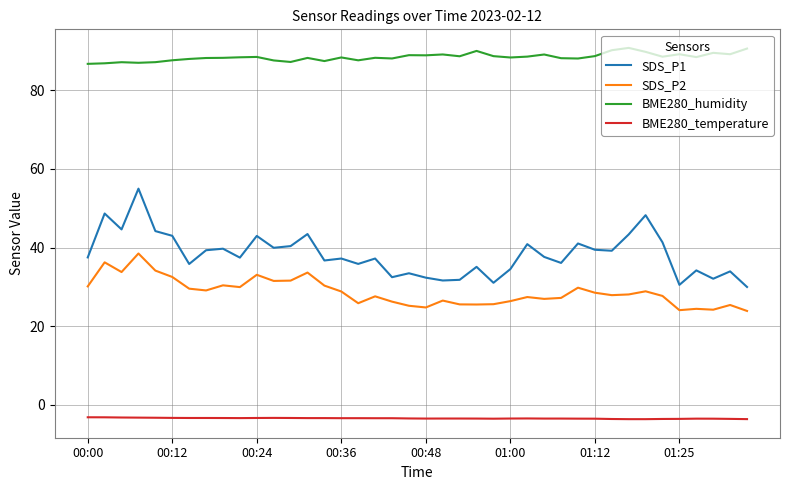

What is the difference between the maximum and minimum values in the SDS_P1 series?

25.0